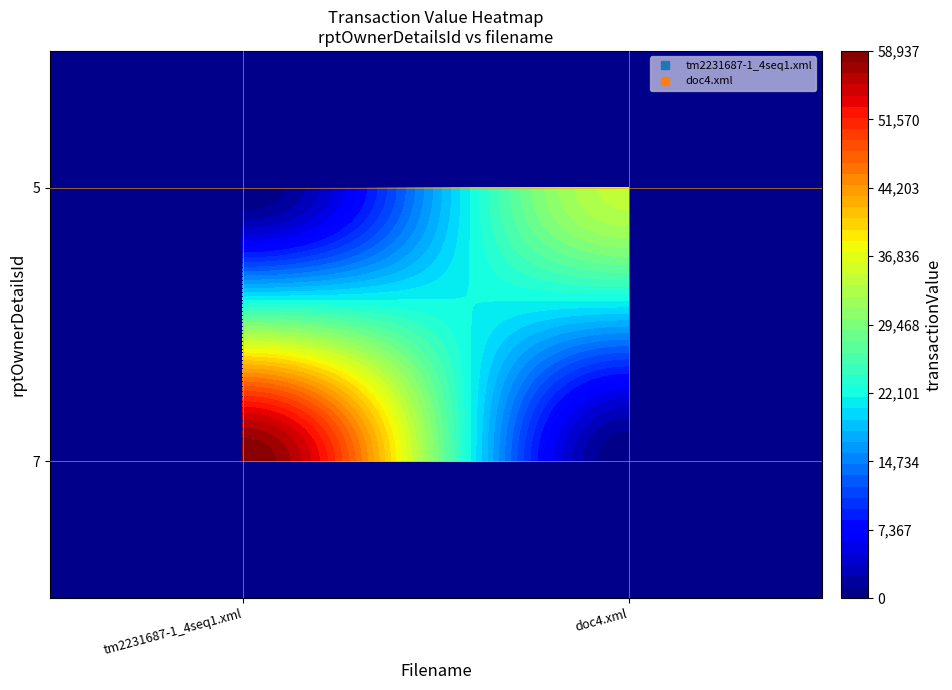

The tm2231687-1_4seq1.xml series shows -30080 at 5. True or false?

False